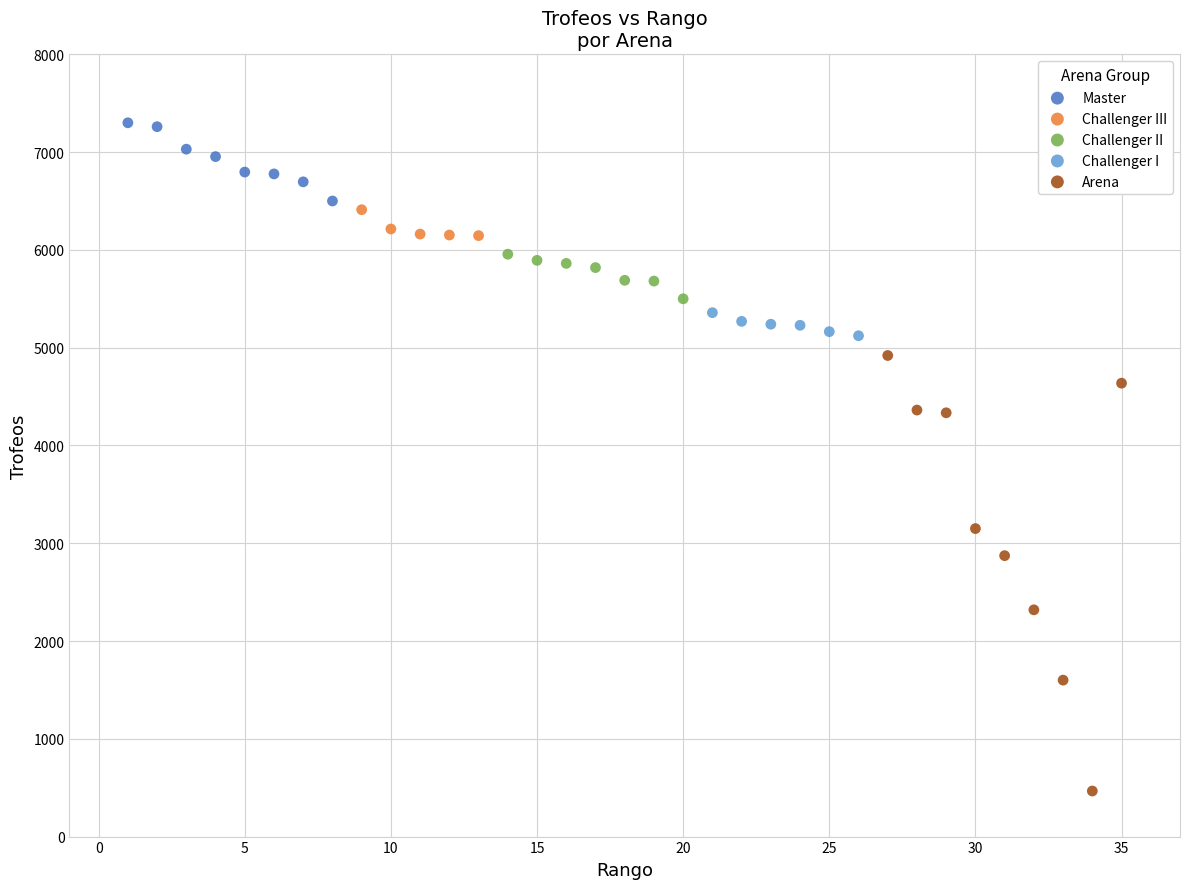

Which series contains the highest Y value?

Master